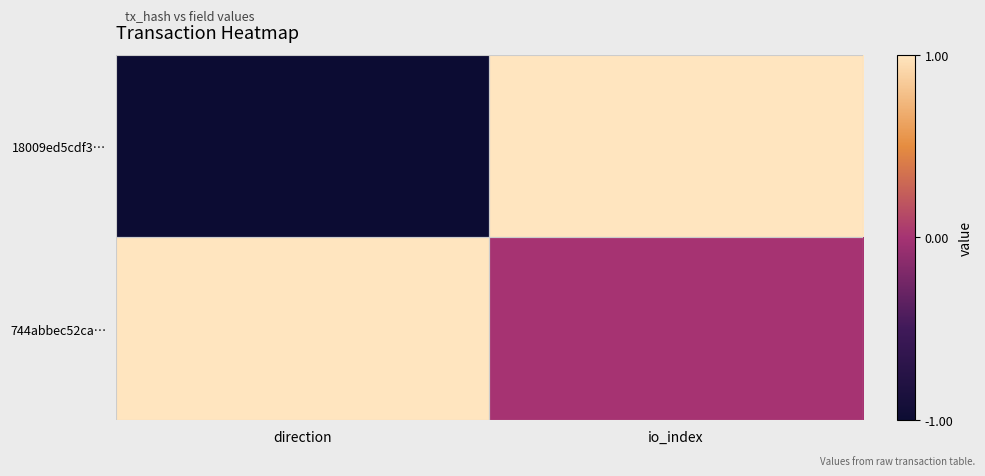

How many series are shown in this chart?

2